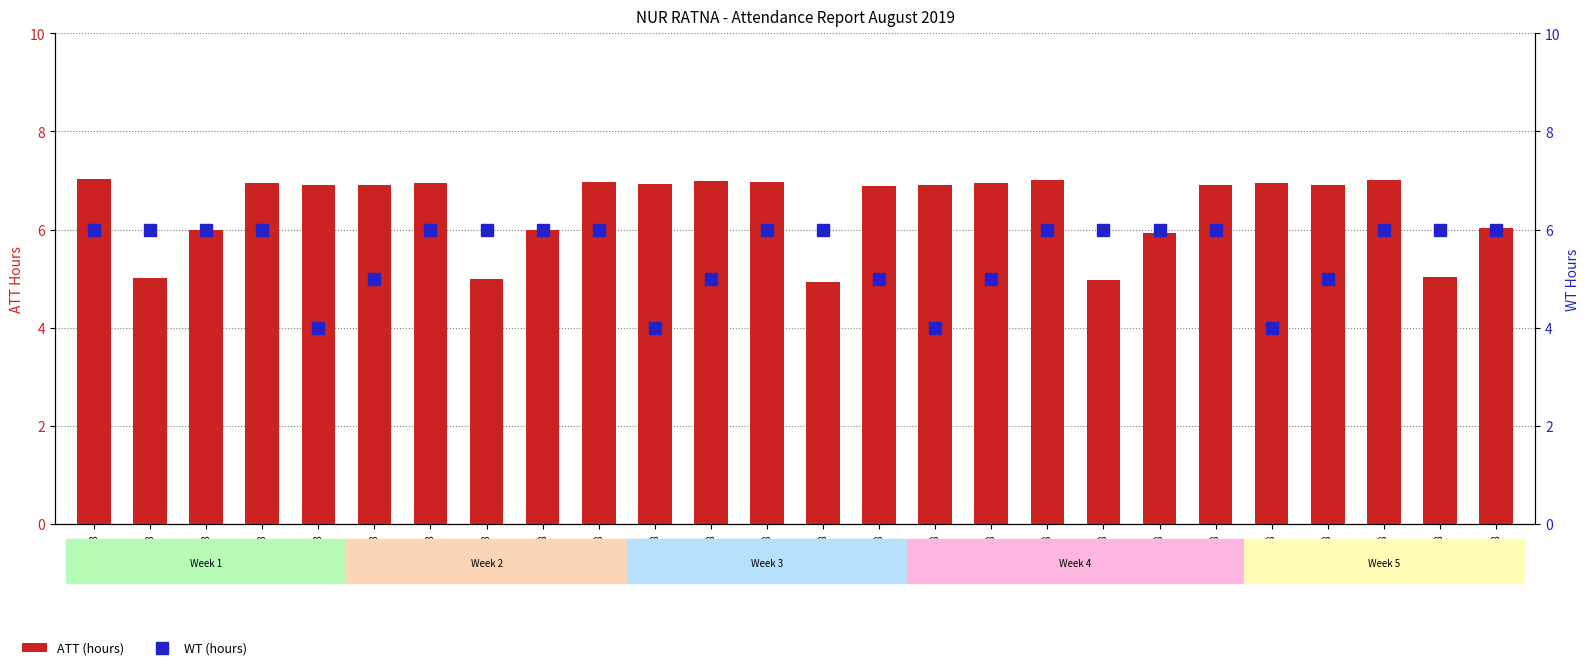

What is the difference between the second highest and second lowest values in the WT (hours) series?

2.0